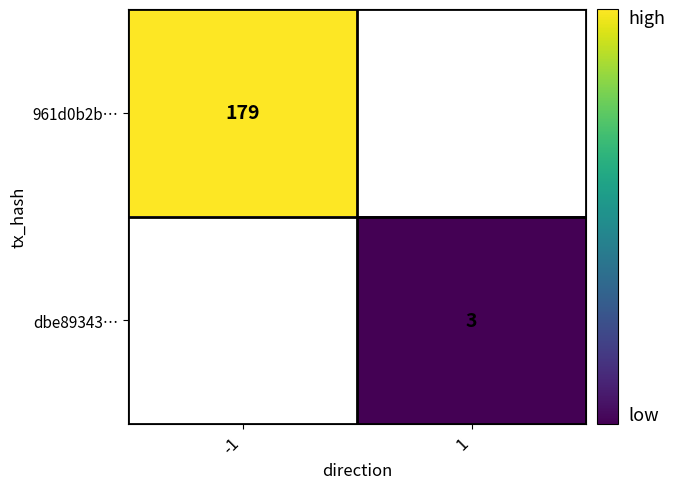

Is the value of 961d0b2b… at -1 greater than the value of dbe89343… at 1?

Yes